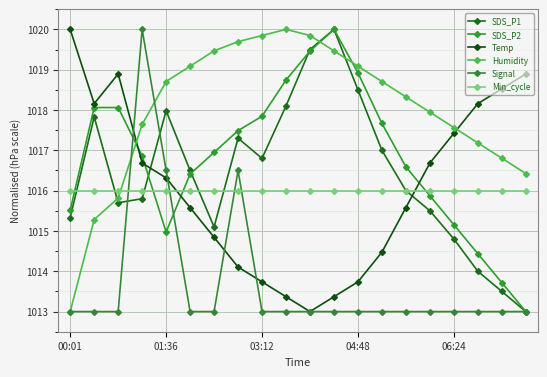

What is the average value of the Signal series?

1013.7